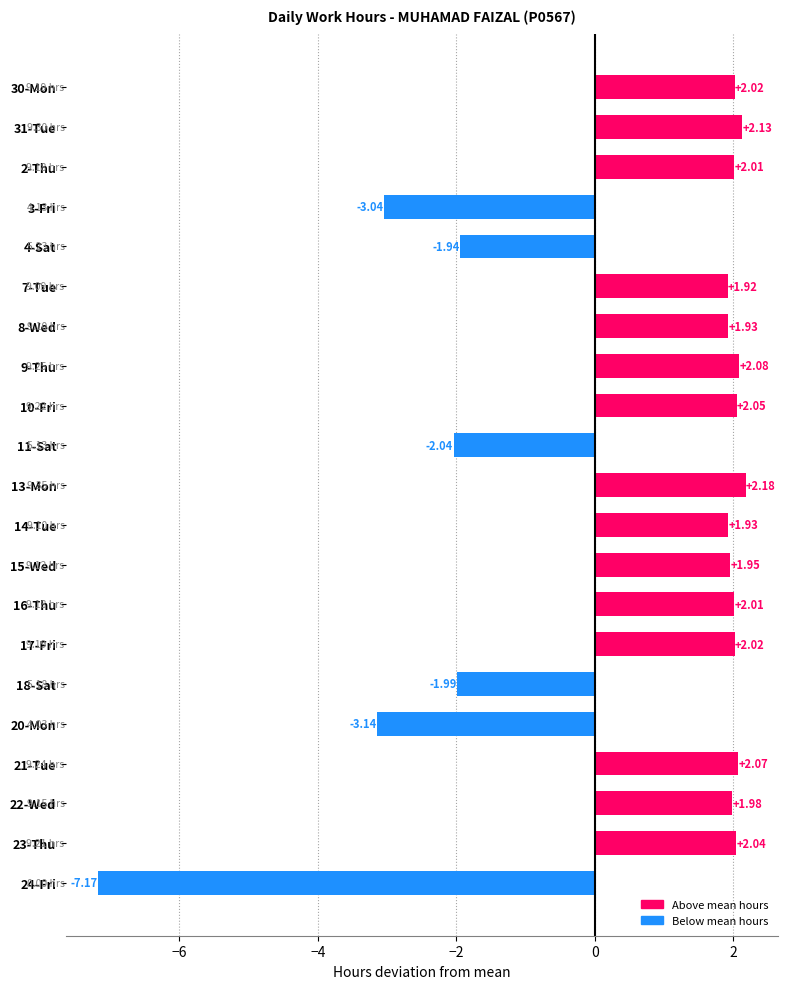

Approximately how many times larger is the value at 22-Wed compared to 13-Mon?

0.9